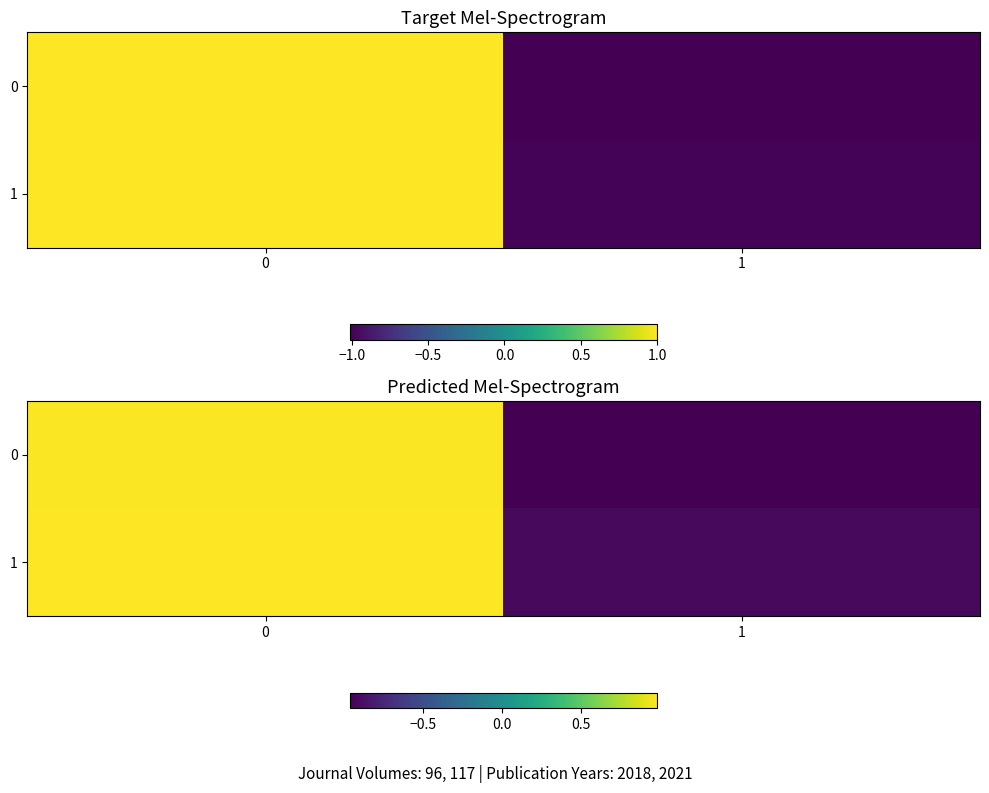

Rank the categories by 1 value from lowest to highest.

1, 0